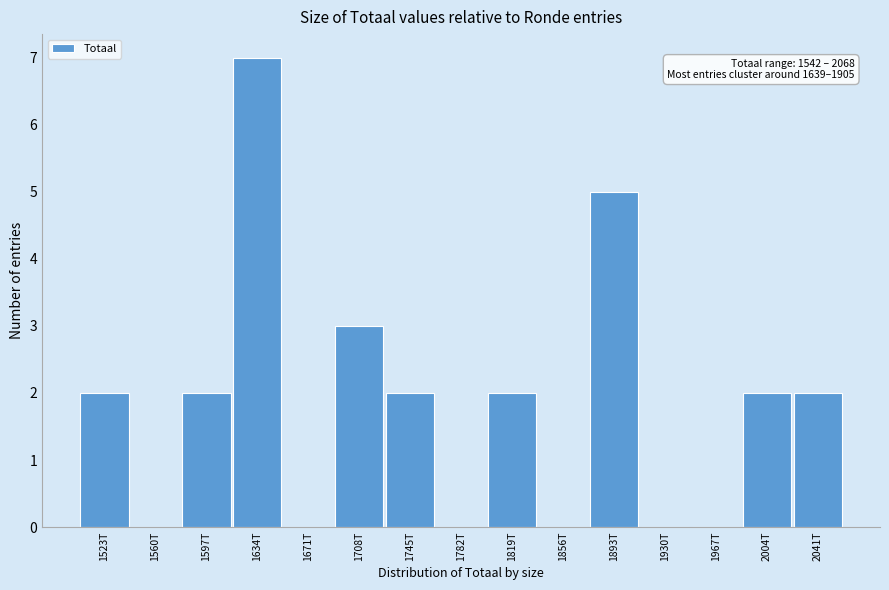

Reading left to right, what are all the values shown in this chart?

1523T=2	1560T=0	1597T=2	1634T=7	1671T=0	1708T=3	1745T=2	1782T=0	1819T=2	1856T=0	1893T=5	1930T=0	1967T=0	2004T=2	2041T=2